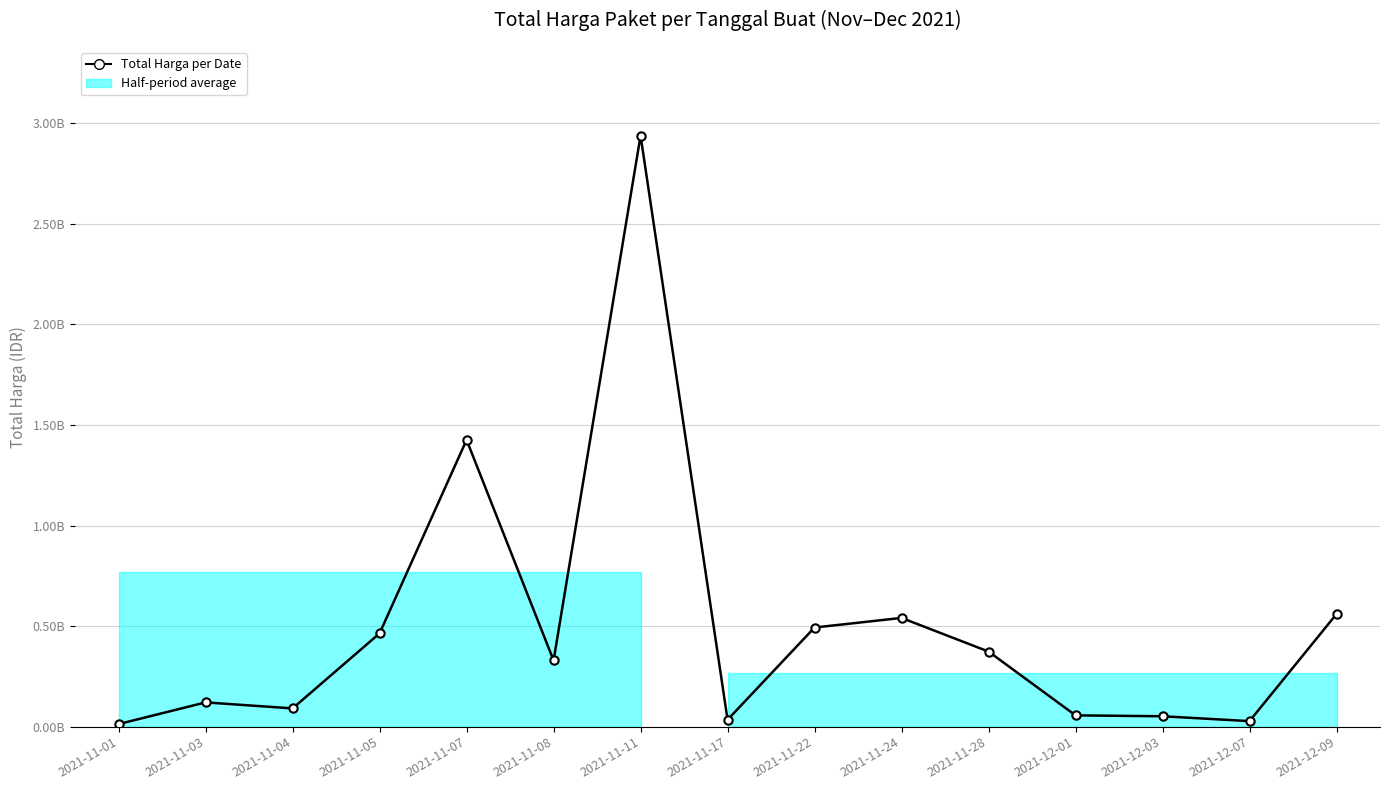

What is the difference between the maximum and minimum values?

2926175740